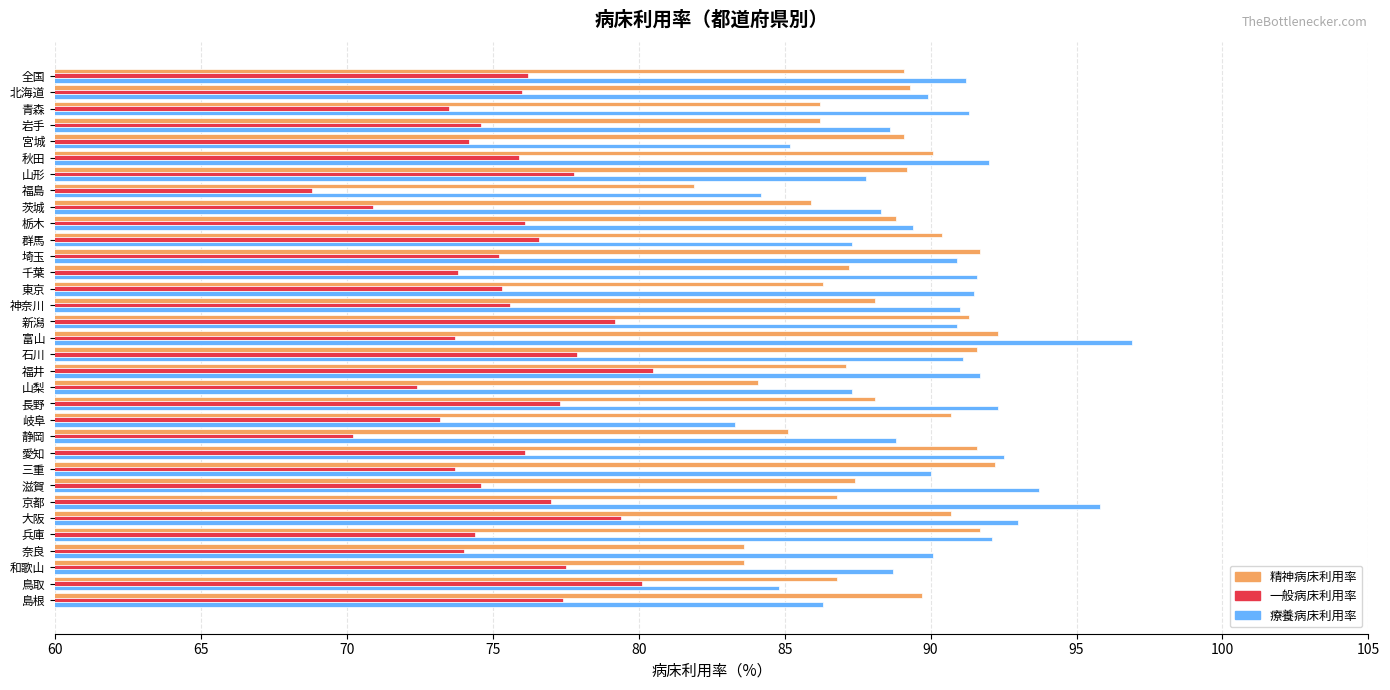

How many categories are shown in the chart?

33